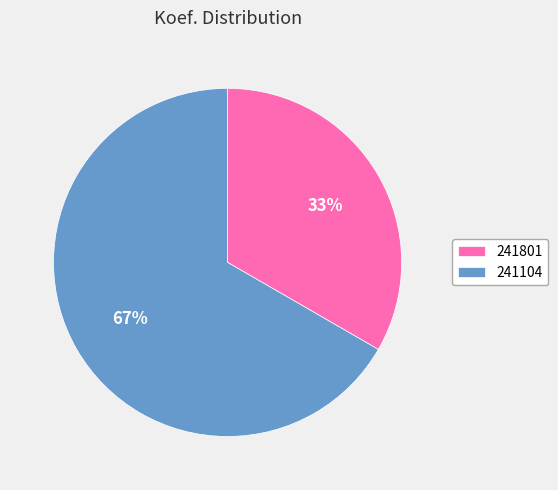

Which has a higher value, 241104 or 241801?

241104